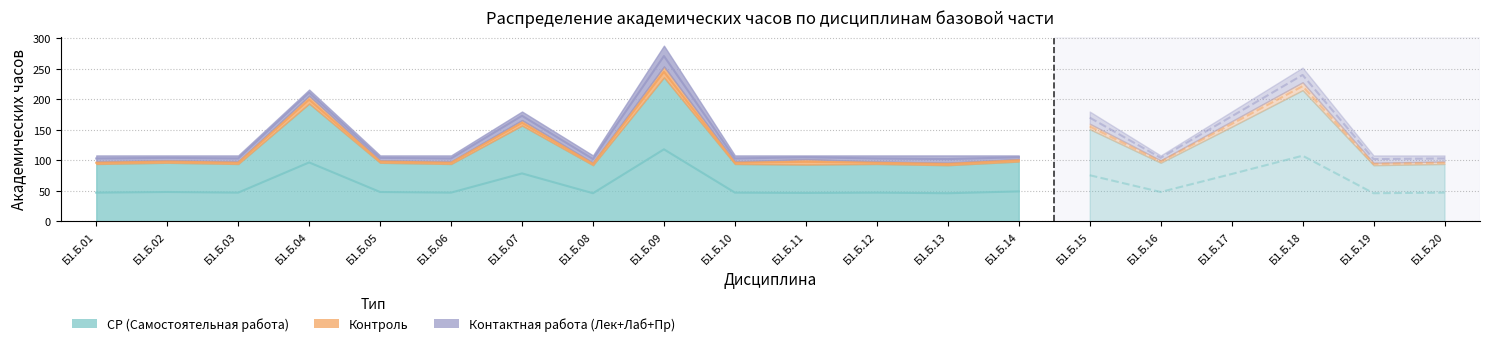

Between which two adjacent categories do Контактная работа (Лек+Лаб+Пр) and Контроль first intersect?

Б1.Б.03 and Б1.Б.04